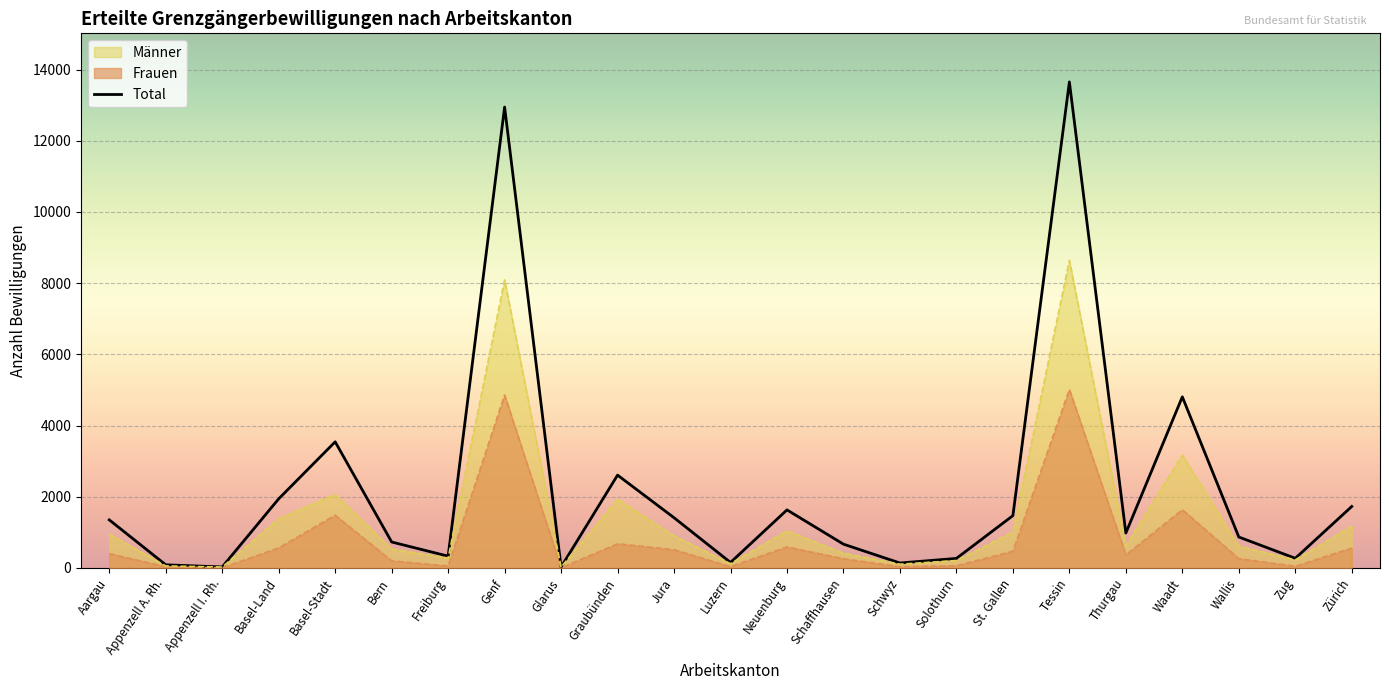

List the series in order of their peak value, lowest first.

Frauen, Männer, Total